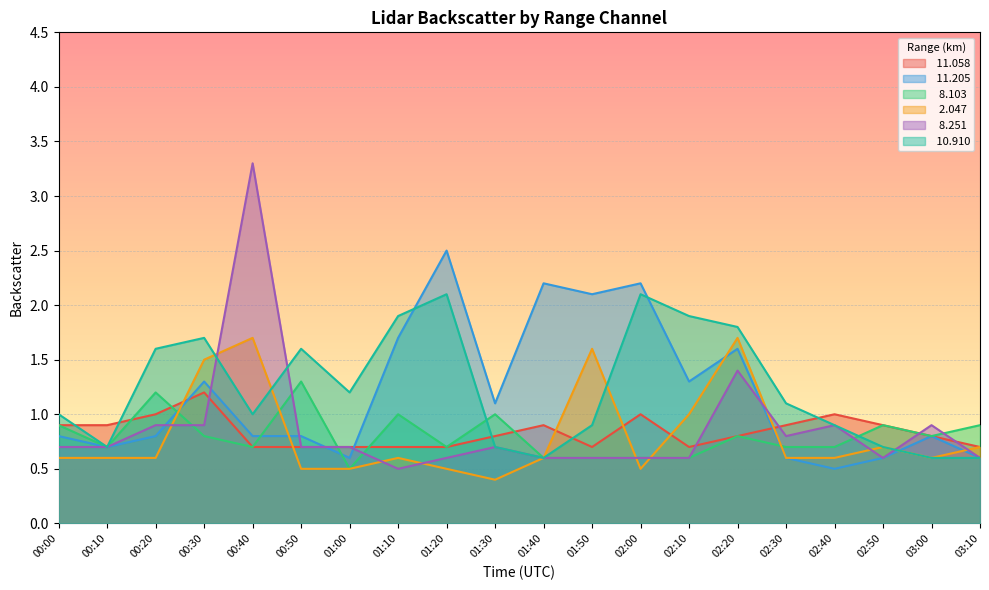

Rank the series at 01:40 from highest to lowest value.

 11.205,  11.058,   8.103,   2.047,   8.251,  10.910